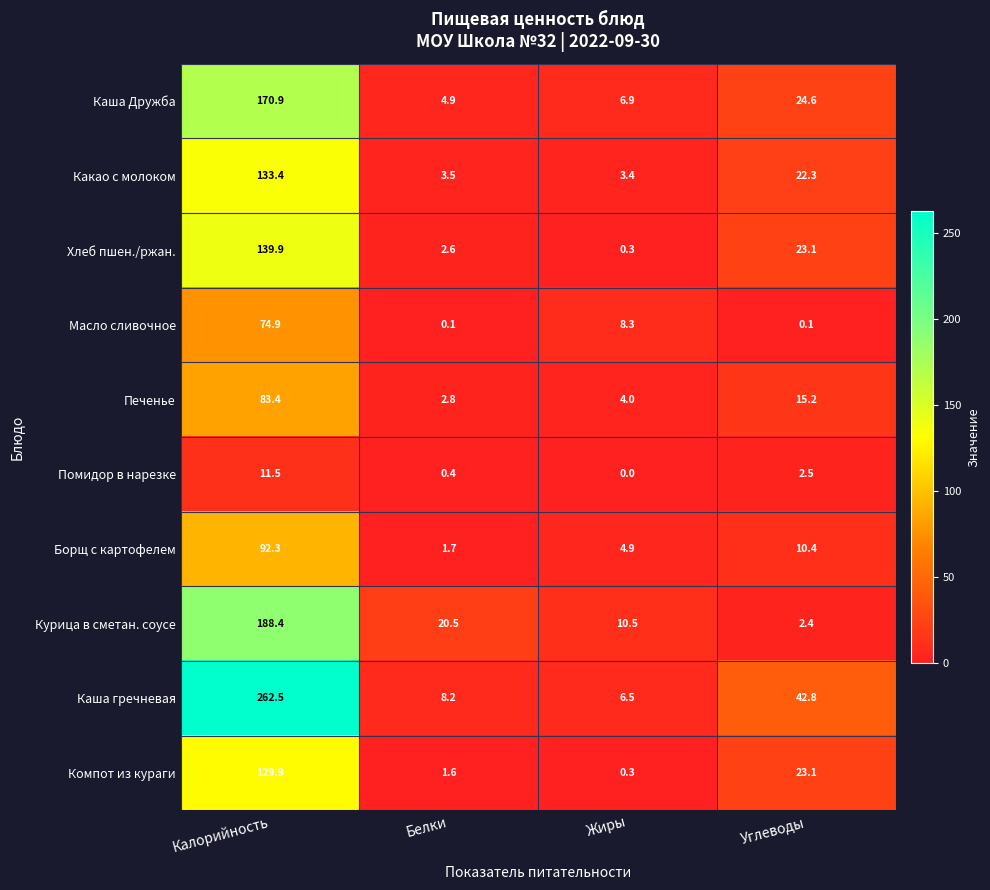

At which category is the sum across all series the highest?

Калорийность